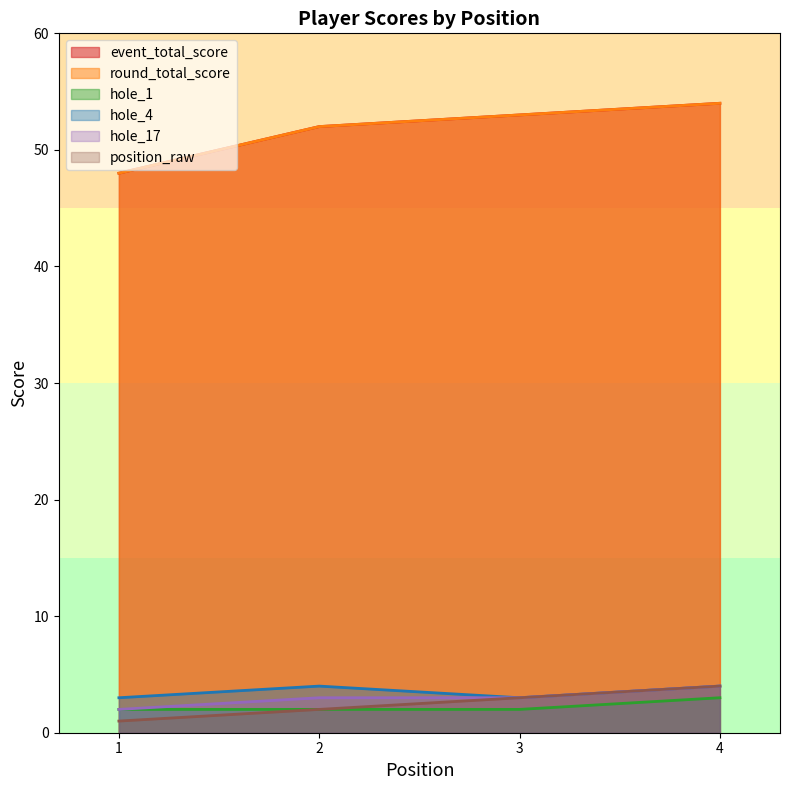

Does the chart display data point markers on the line(s)?

No